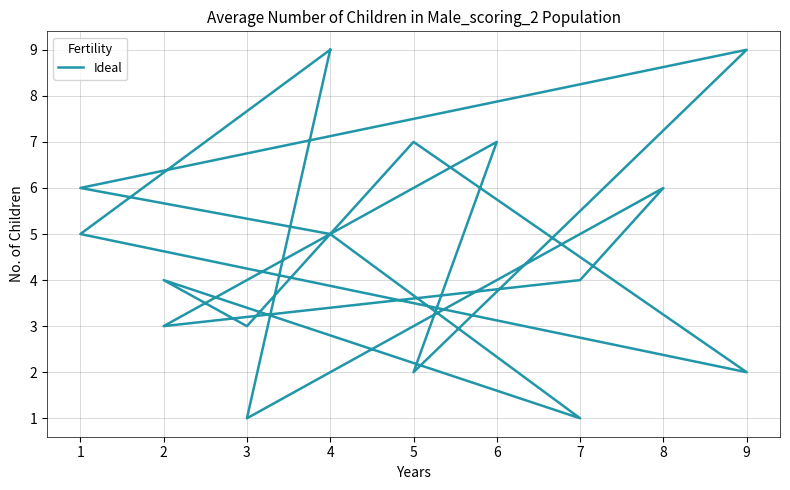

How many values are between 3 and 7?

10